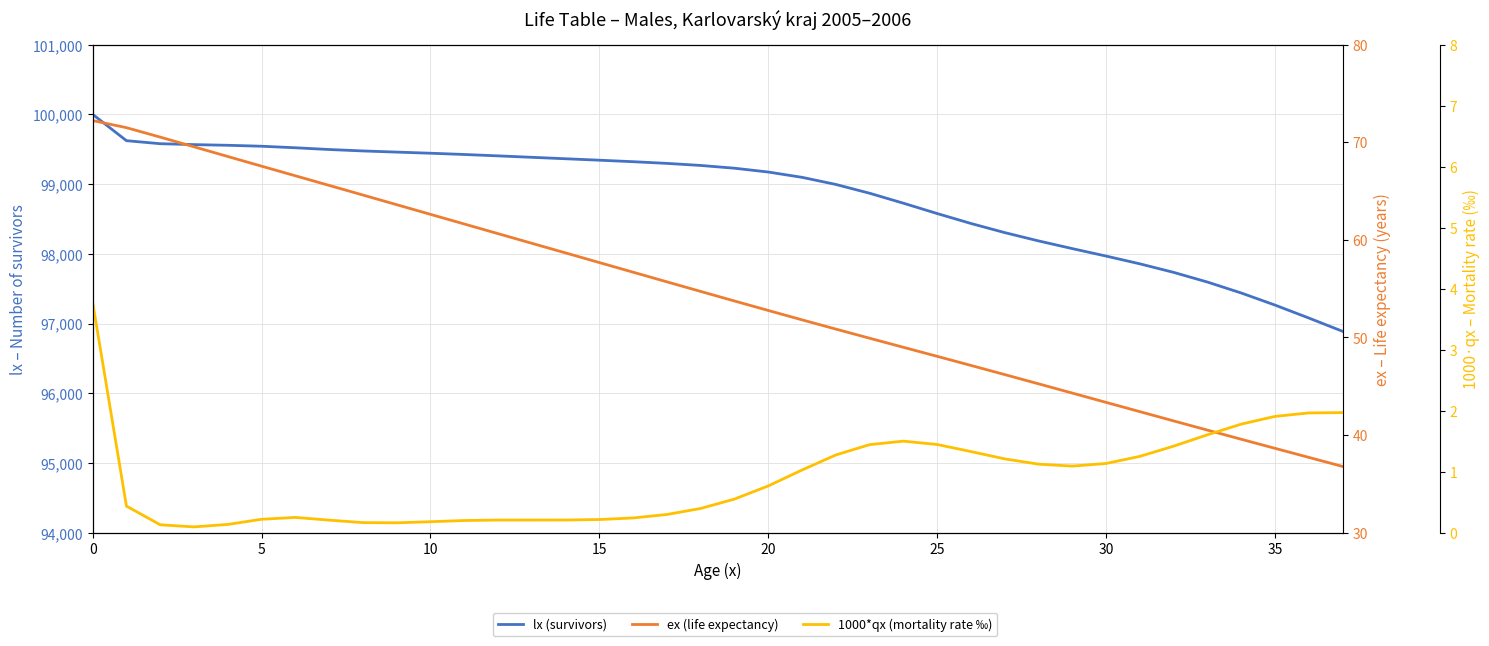

How many series are shown in this chart?

3